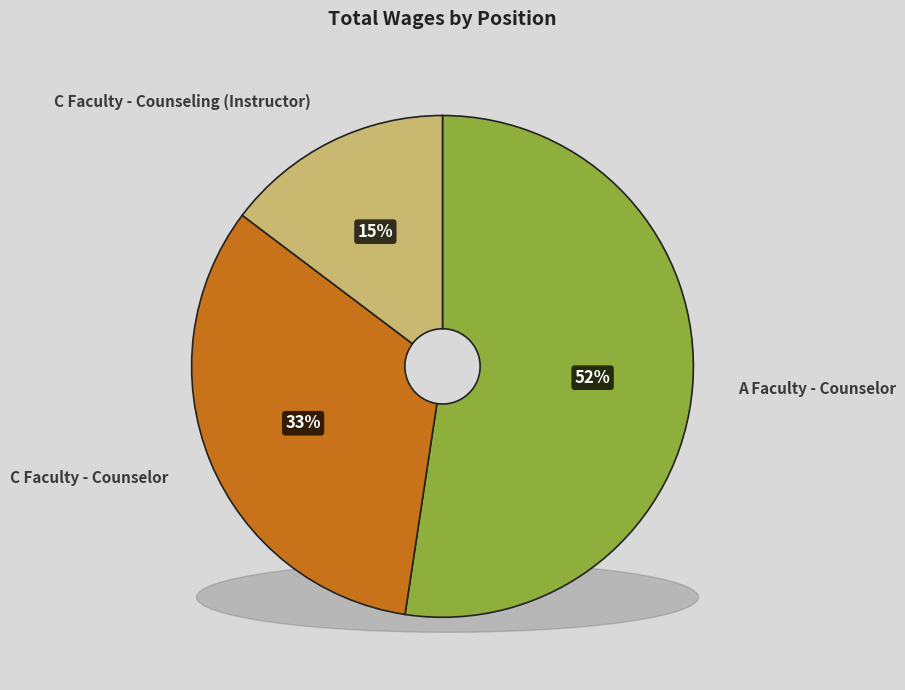

Which category has the smallest portion of the pie?

C Faculty - Counseling (Instructor)